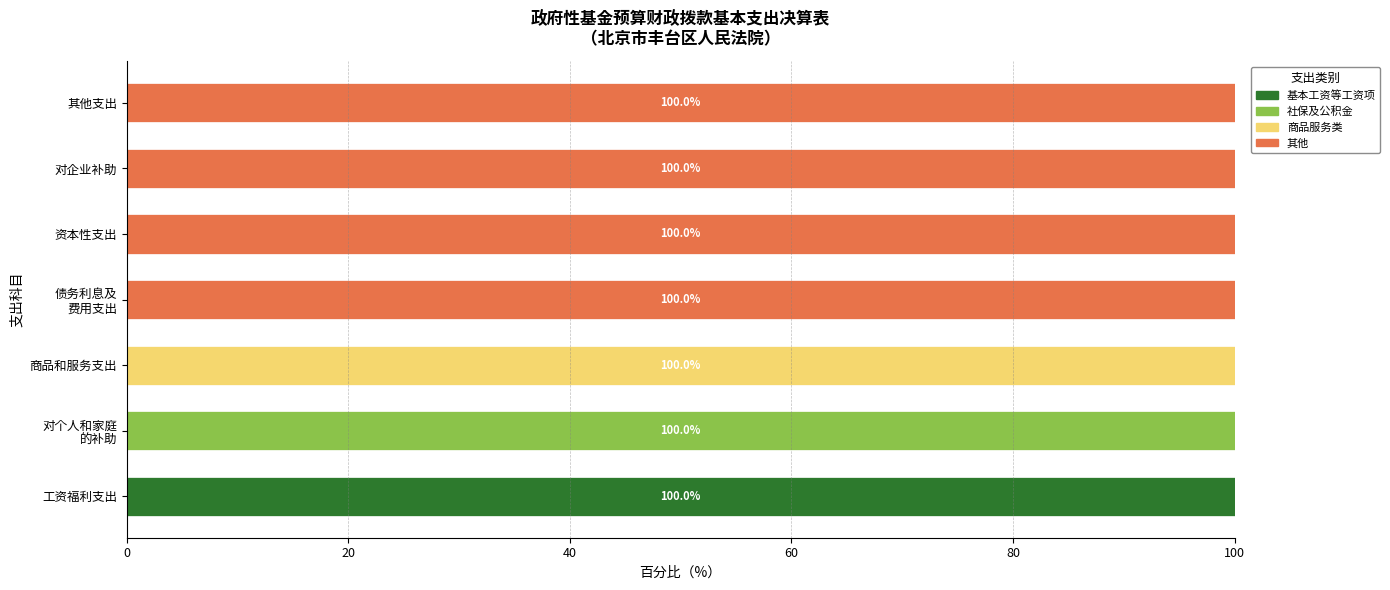

The 基本工资等工资项 series shows 0 at 资本性支出. True or false?

True